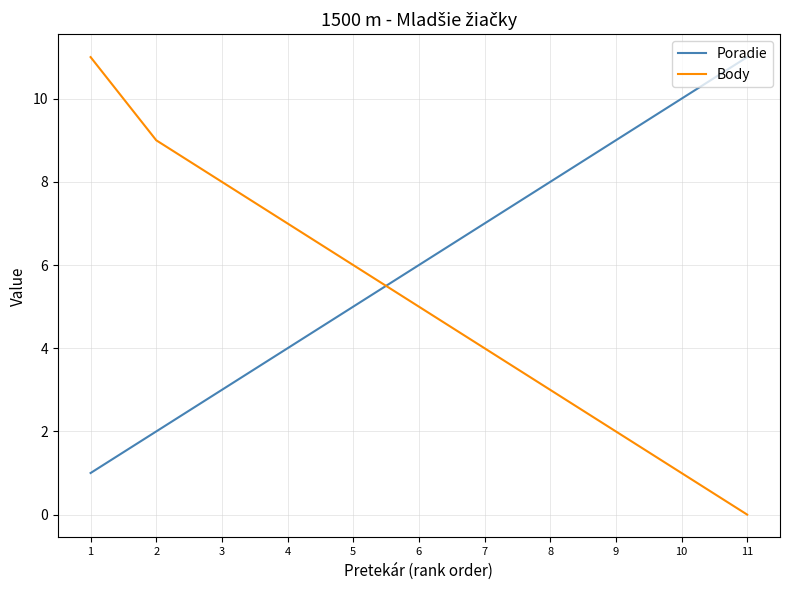

Count the number of categories in the chart.

11